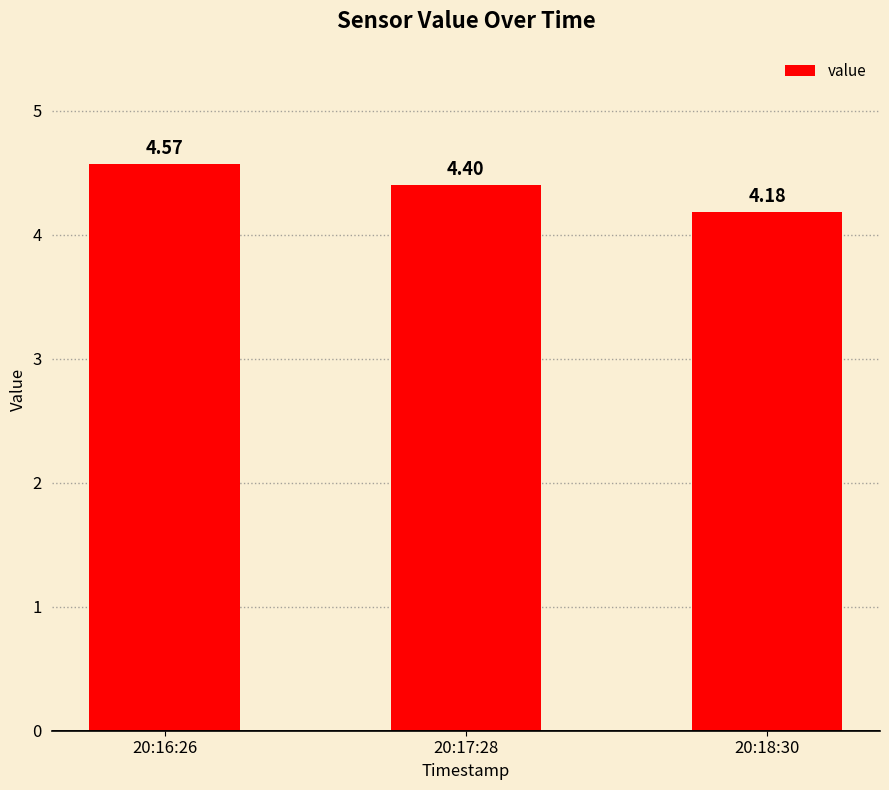

Between 20:17:28 and 20:18:30, which is larger?

20:17:28